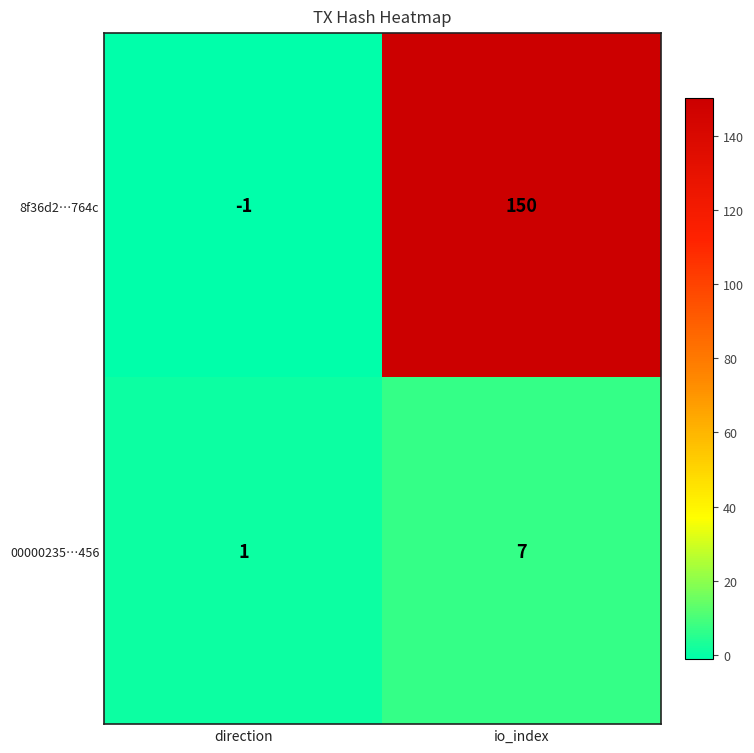

What is the difference between the 00000235…456 values at io_index and direction?

6